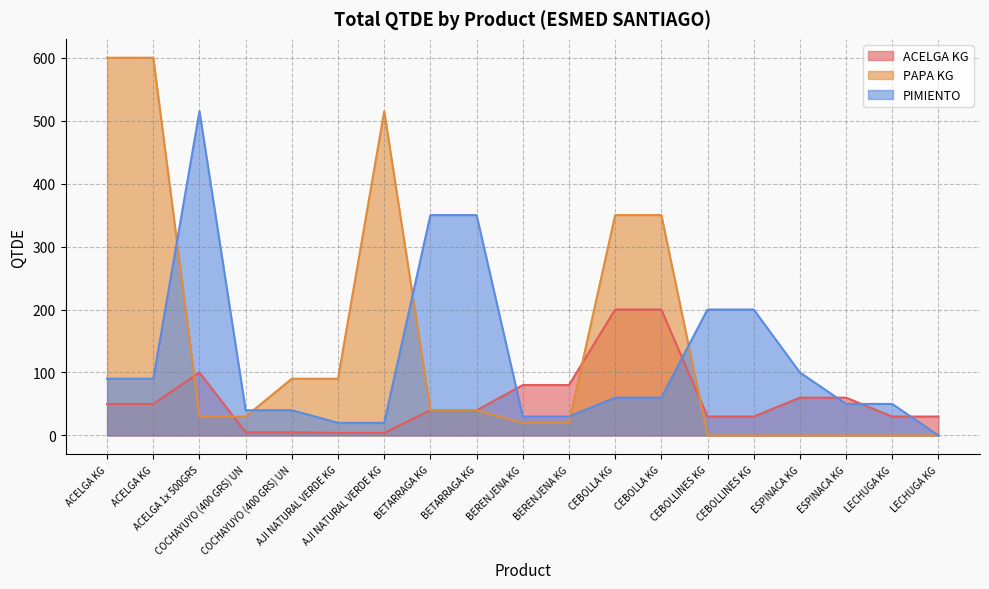

True or false: PIMIENTO and ACELGA KG intersect in this chart.

True